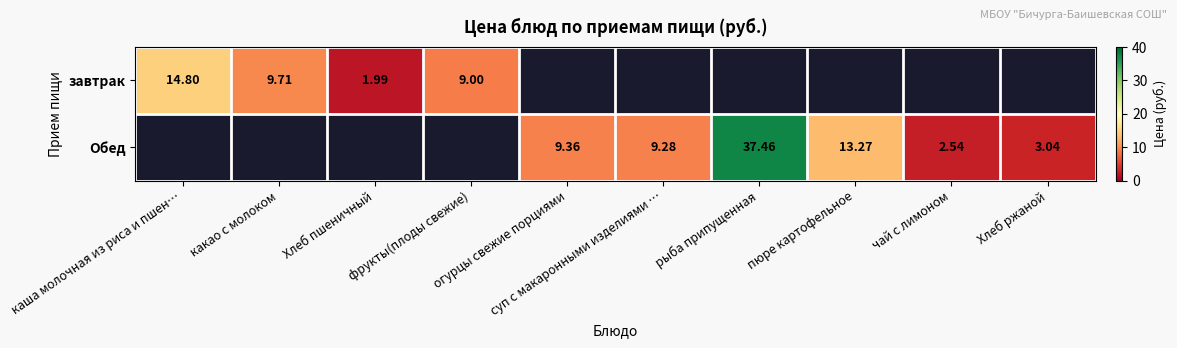

At how many categories does at least one series exceed 19?

1